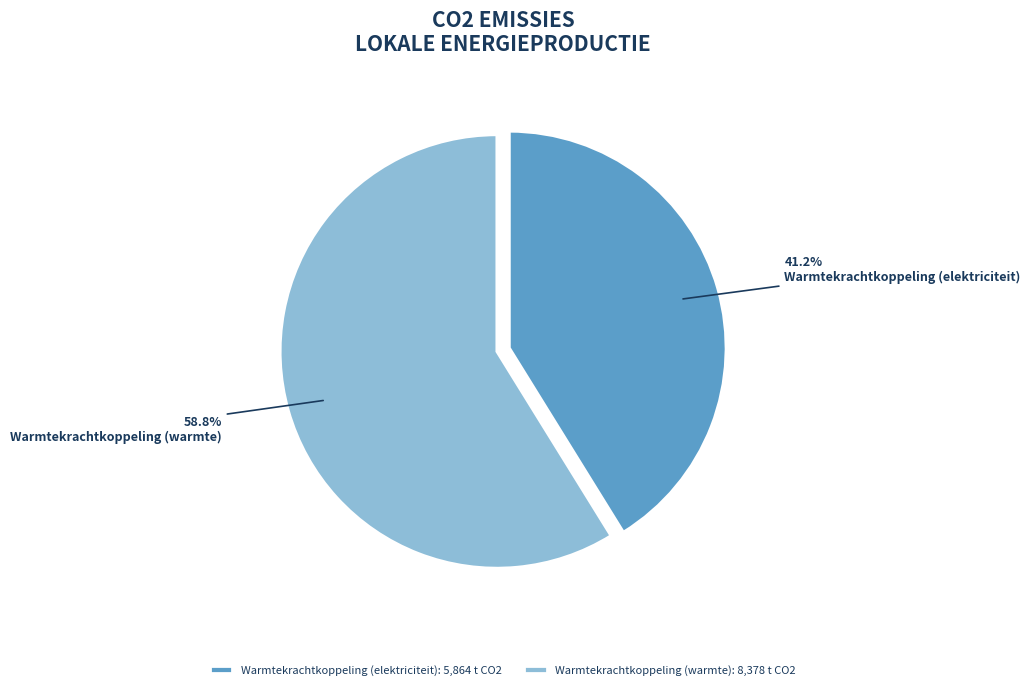

Combined, do Warmtekrachtkoppeling (warmte) and Warmtekrachtkoppeling (elektriciteit) account for over 50%?

Yes